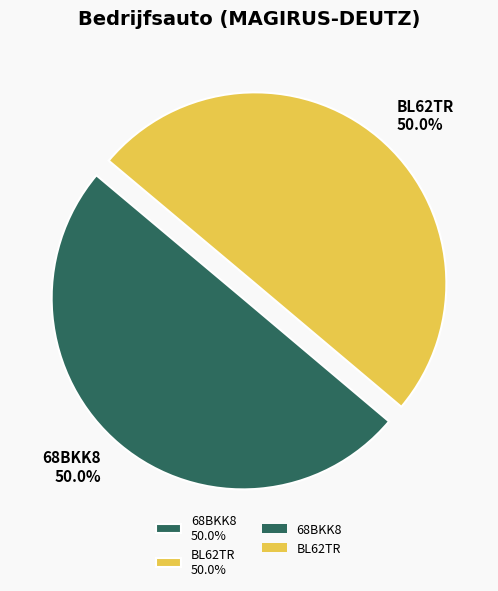

What percentage is NOT represented by BL62TR?

50.0%